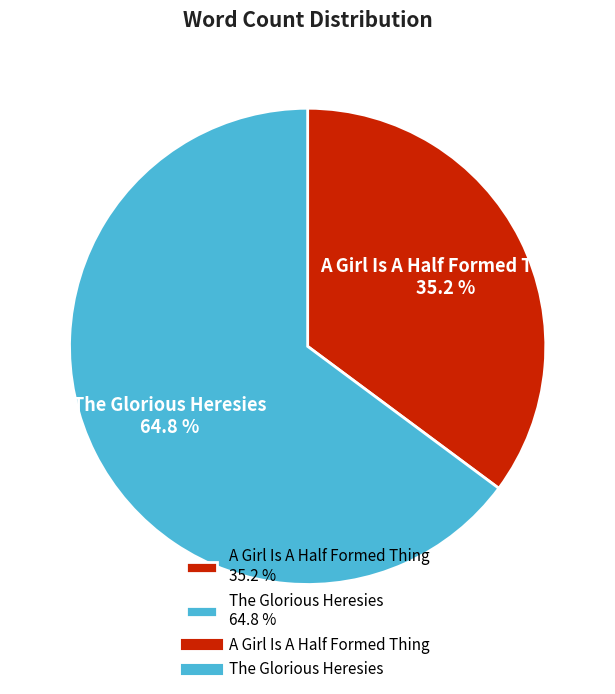

Does The Glorious Heresies represent more than half of the total?

Yes